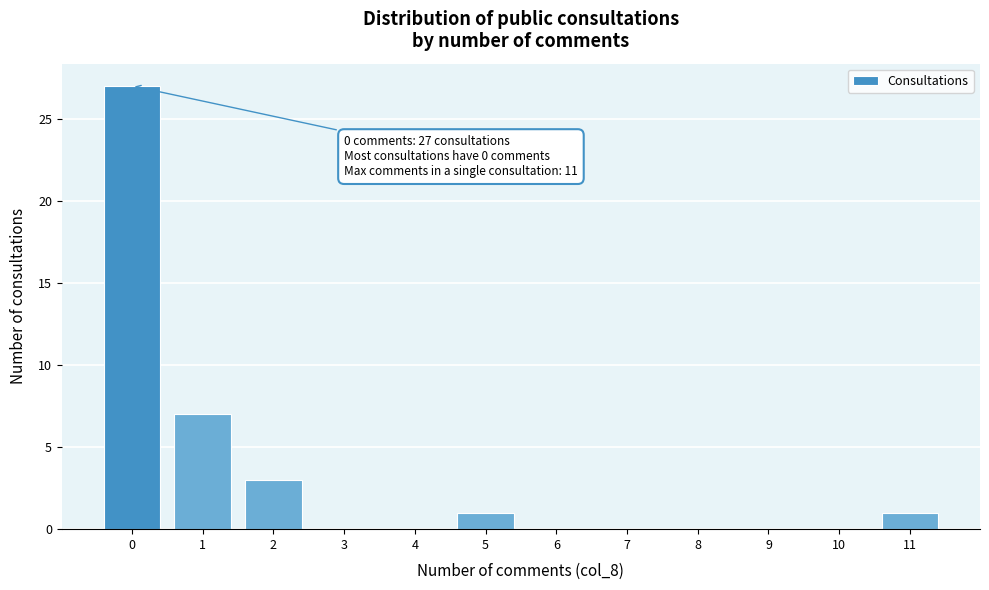

Reading right to left, transcribe all the data shown in this chart.

11=1	10=0	9=0	8=0	7=0	6=0	5=1	4=0	3=0	2=3	1=7	0=27